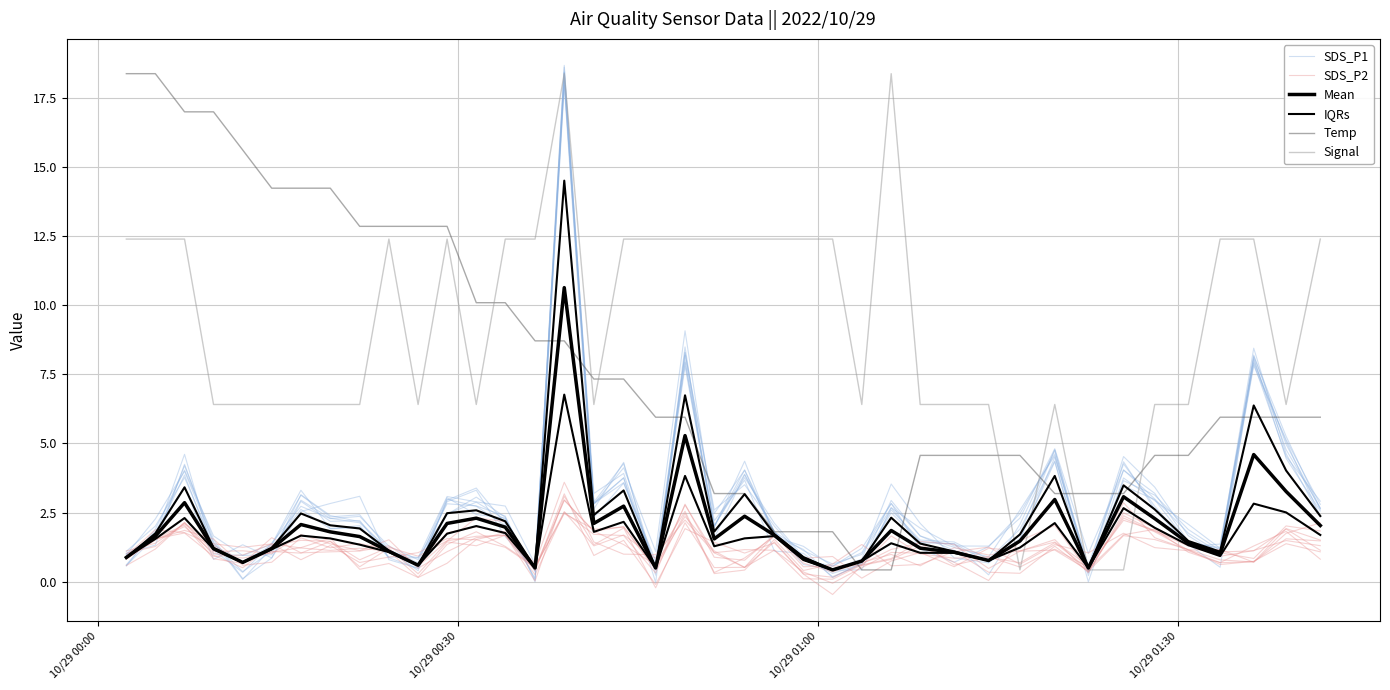

Count the number of data series in this chart.

6